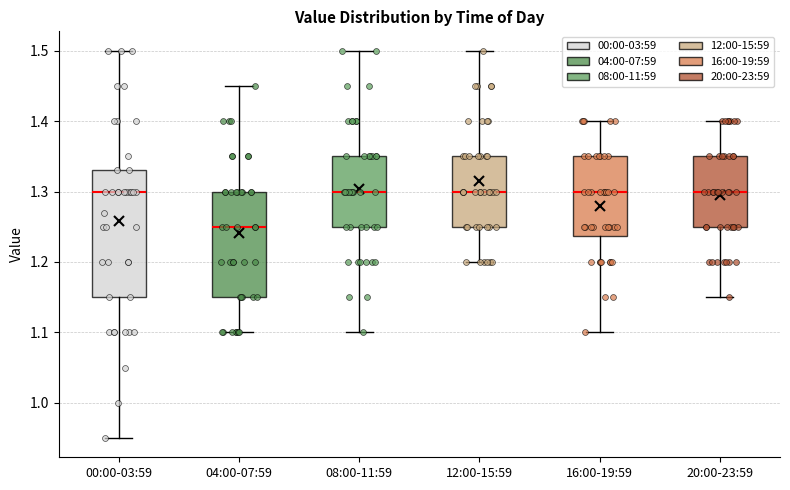

Reading left to right, read every box against the y-axis: the position of its median line, the range the box covers, and the ends of its whiskers. The values are not printed on the chart, so give them approximately, as read against the axis.

00:00-03:59: median 1.30, box 1.15 to 1.33, whiskers 0.95 to 1.50
04:00-07:59: median 1.25, box 1.15 to 1.30, whiskers 1.10 to 1.45
08:00-11:59: median 1.30, box 1.25 to 1.35, whiskers 1.10 to 1.50
12:00-15:59: median 1.30, box 1.25 to 1.35, whiskers 1.20 to 1.50
16:00-19:59: median 1.30, box 1.24 to 1.35, whiskers 1.10 to 1.40
20:00-23:59: median 1.30, box 1.25 to 1.35, whiskers 1.15 to 1.40